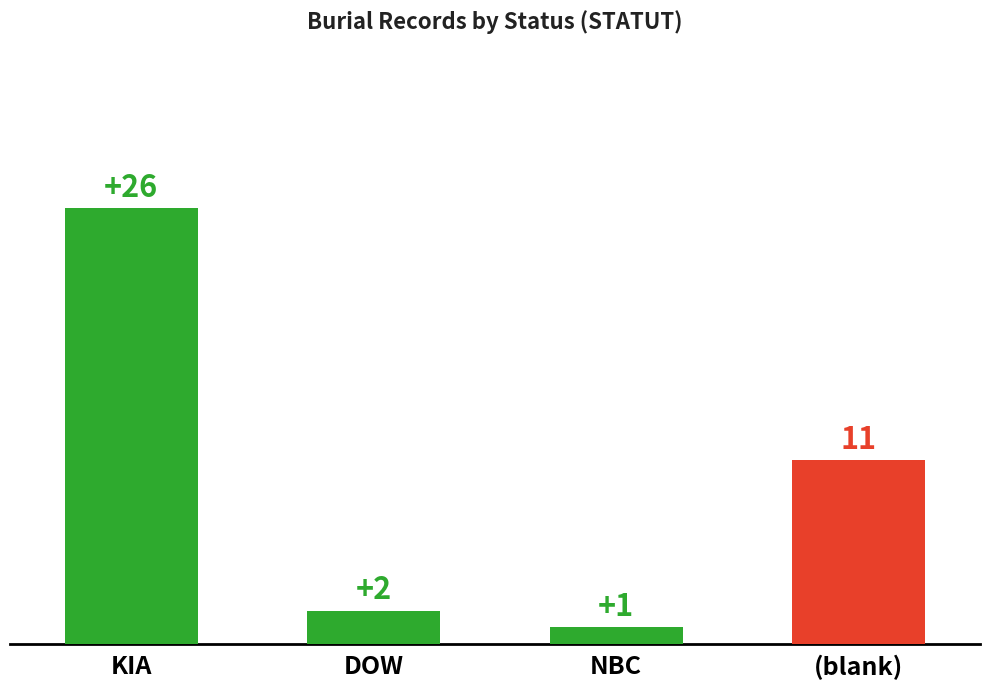

What is the value of the 3rd bar from the left?

1